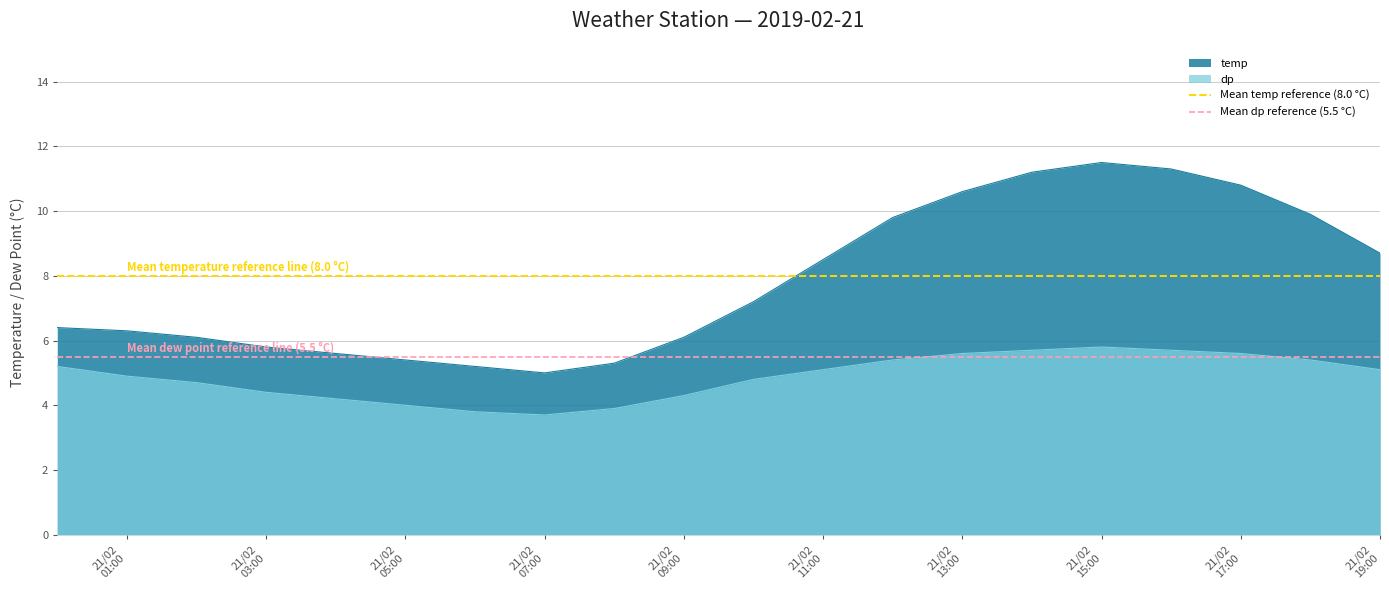

True or false: temp and dp intersect in this chart.

False